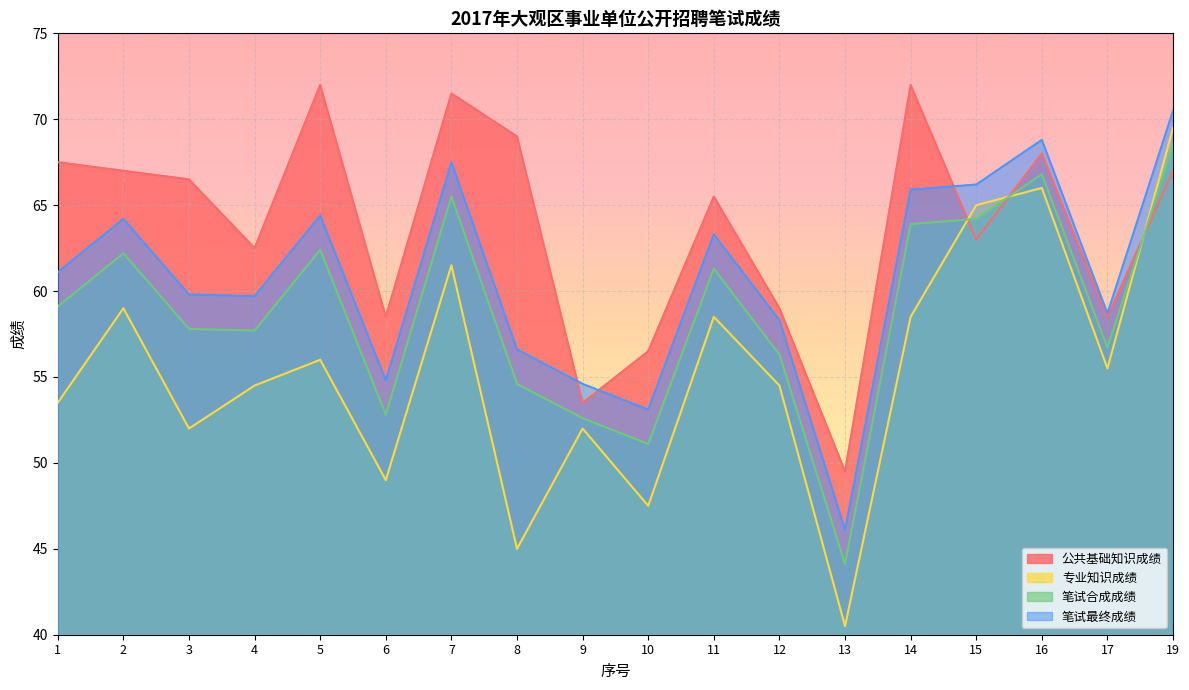

Where does the 笔试合成成绩 series first go above 59?

1